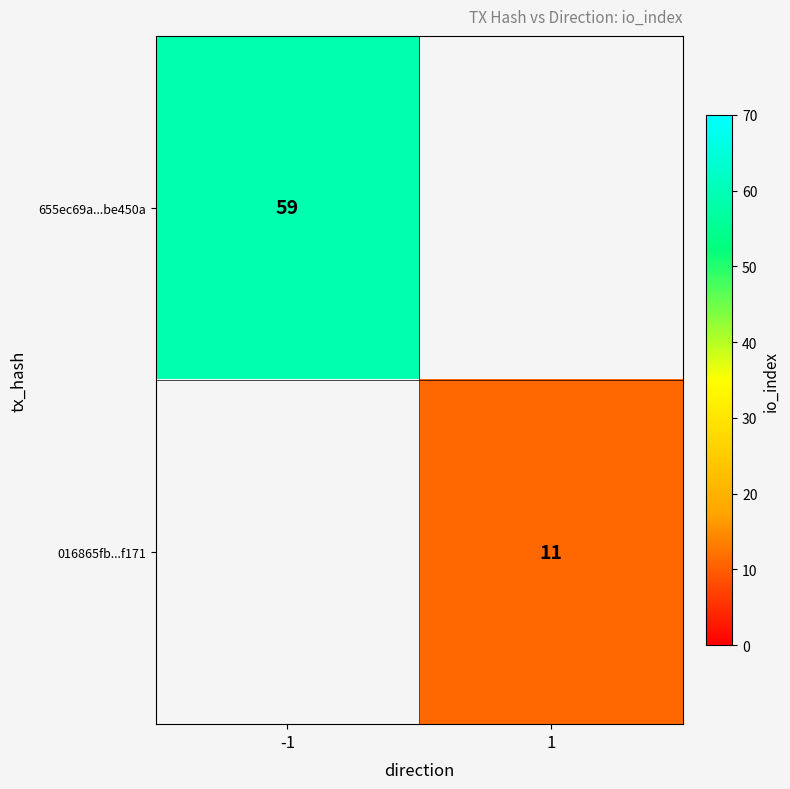

Count the number of data series in this chart.

2